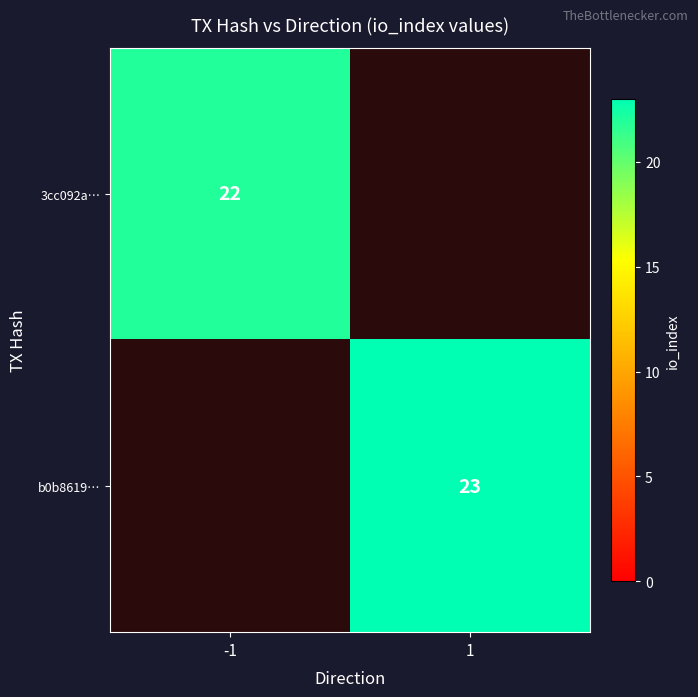

The 3cc092a… series shows 12 at -1. True or false?

False